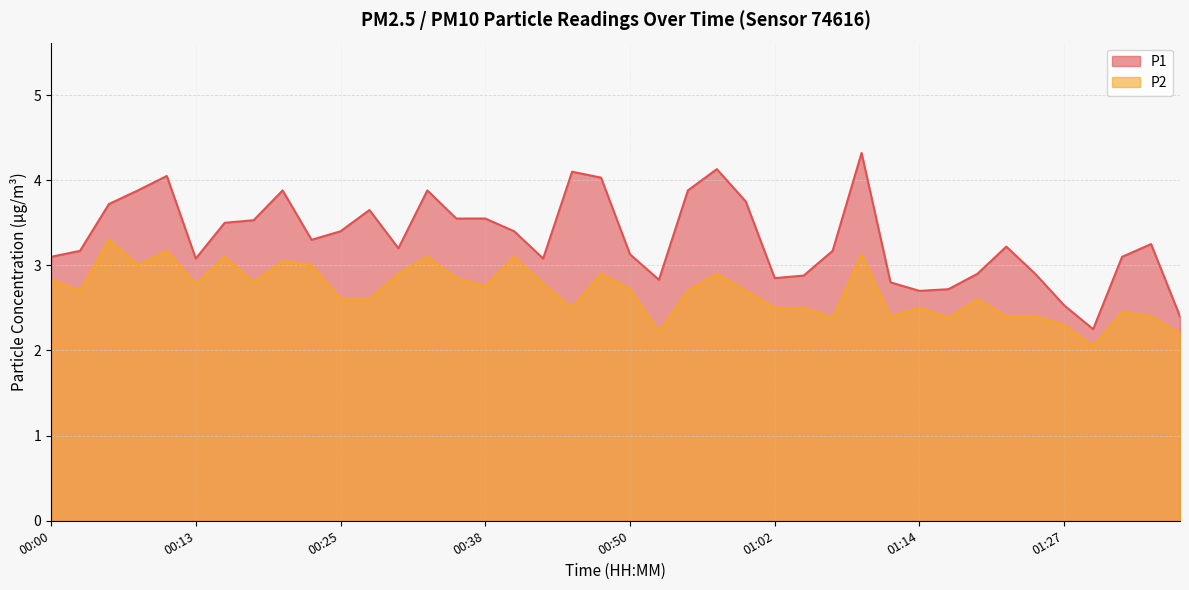

At 01:19, list the series in order from largest to smallest.

P1, P2